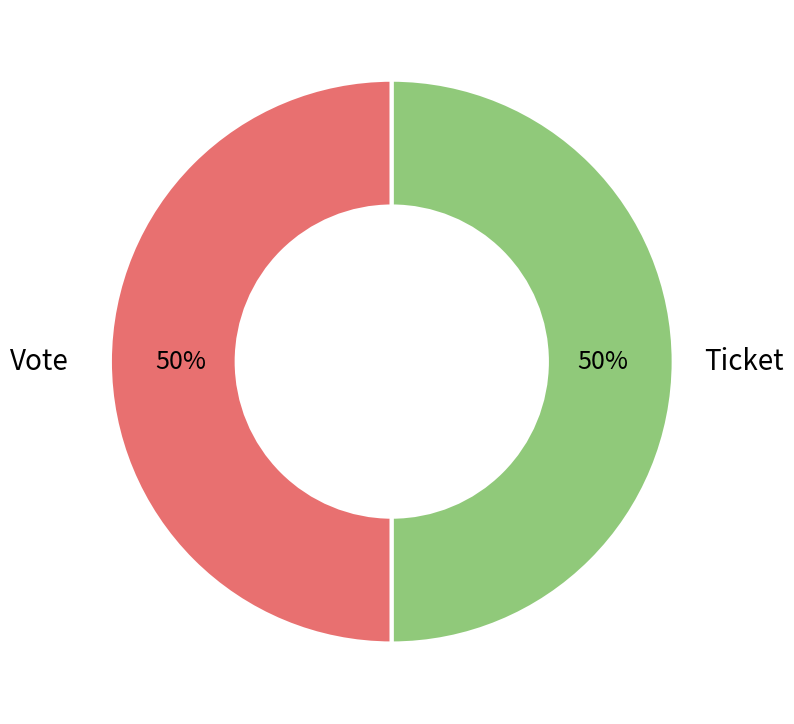

To the nearest percent, what is the combined percentage of Ticket and Vote?

100%